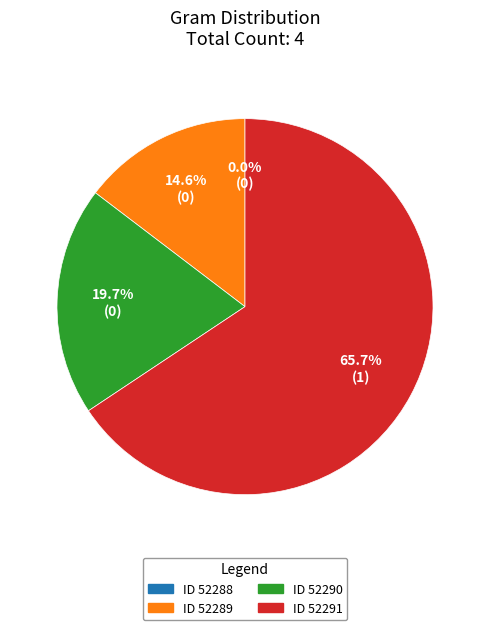

Do 52291 and 52288 together represent more than half of the pie?

Yes